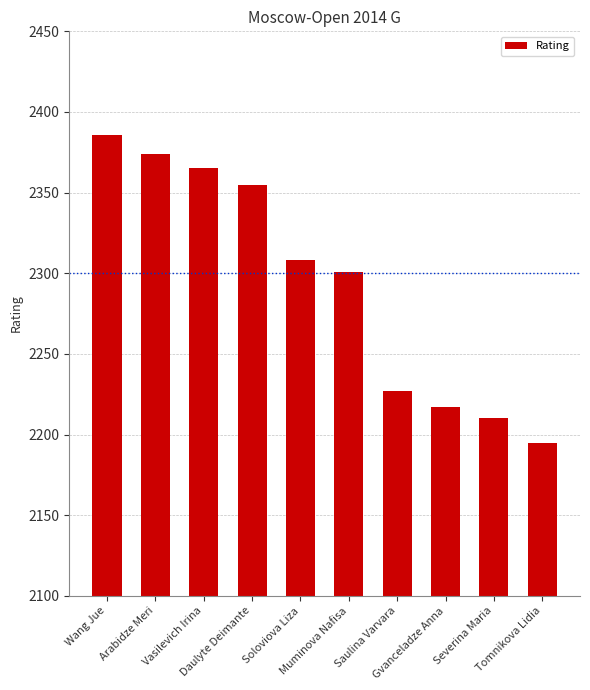

The chart shows a value of 2355 at Daulyte Deimante. True or false?

True